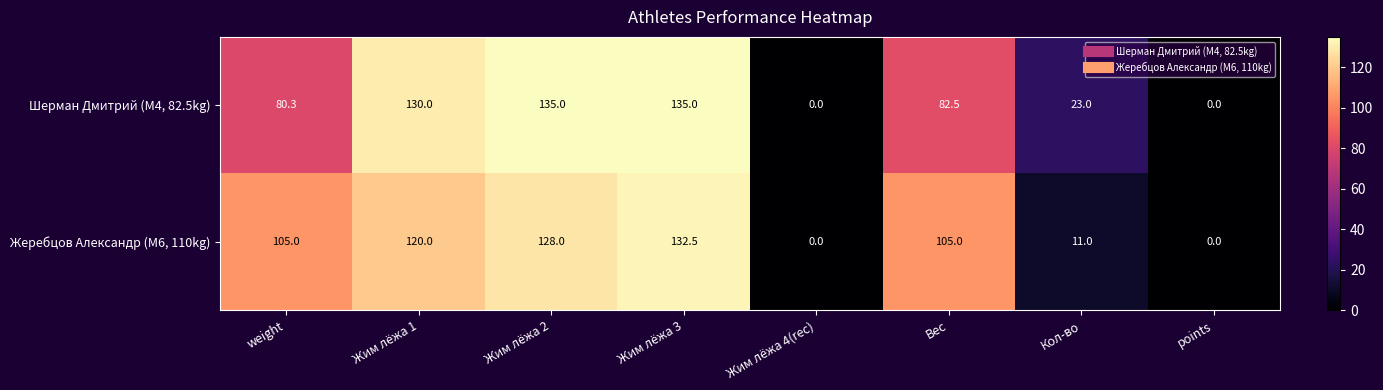

Is it true that Шерман Дмитрий (M4, 82.5kg) equals 130.0 at Жим лёжа 1?

True